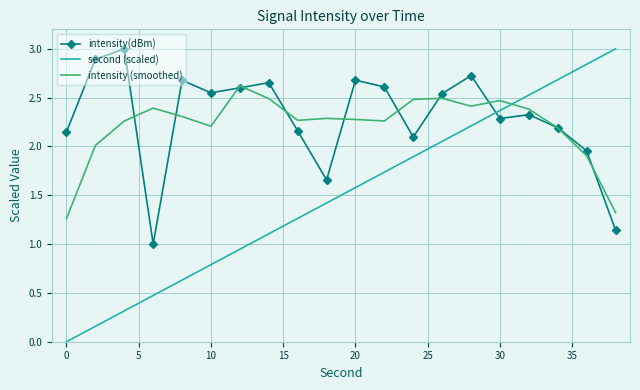

What is the maximum value shown in the chart?

3.0